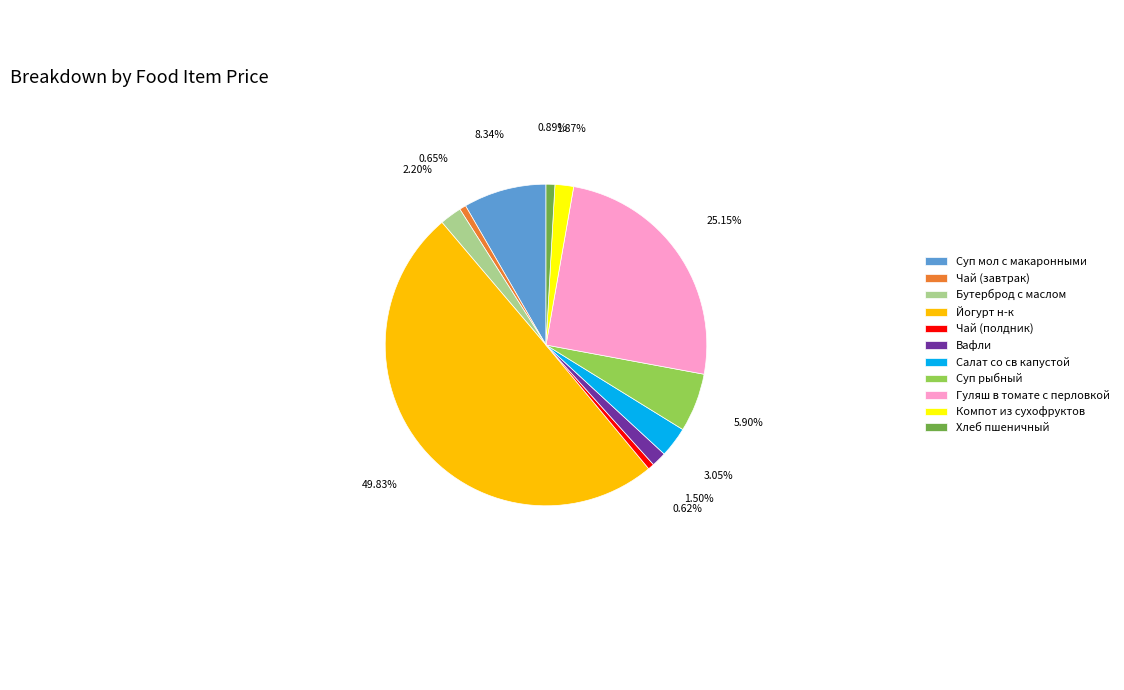

Approximately how many times larger is the value at Суп мол с макаронными compared to Суп рыбный?

1.4